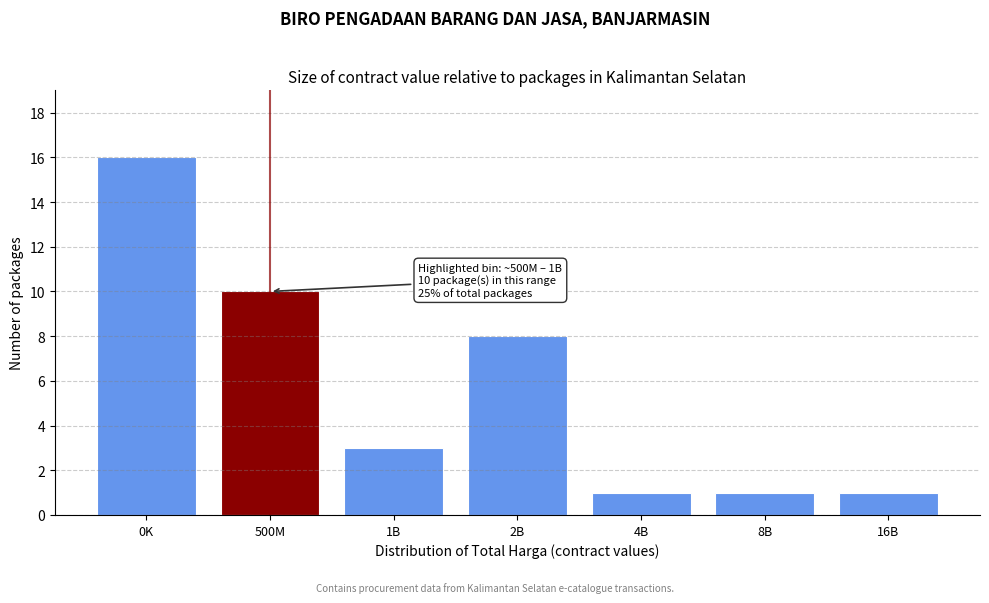

Reading right to left, what are all the values shown in this chart?

16B=1	8B=1	4B=1	2B=8	1B=3	500M=10	0K=16